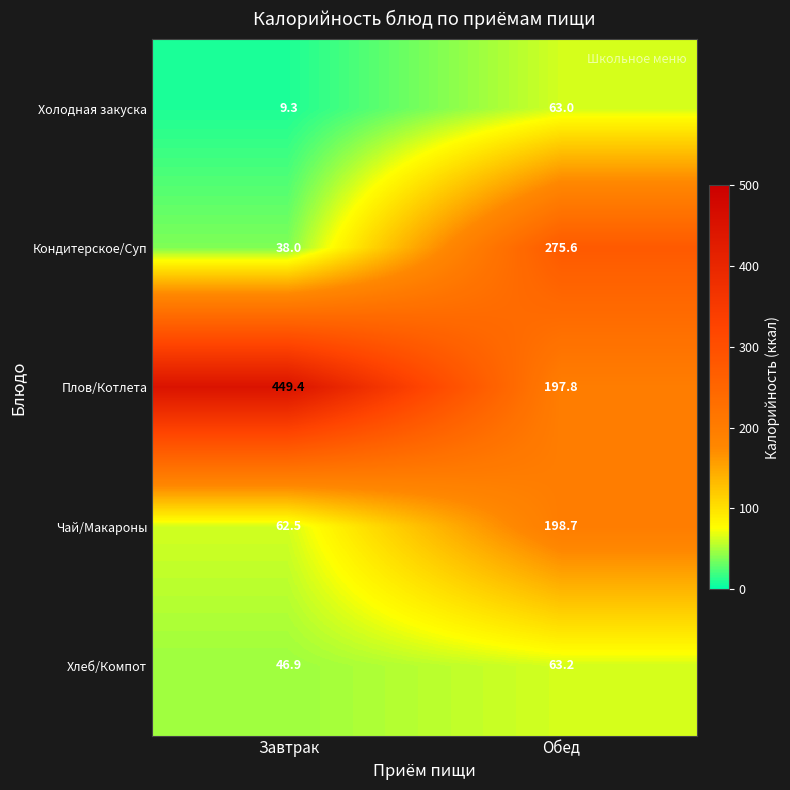

What is the total value across all series at Завтрак?

606.1